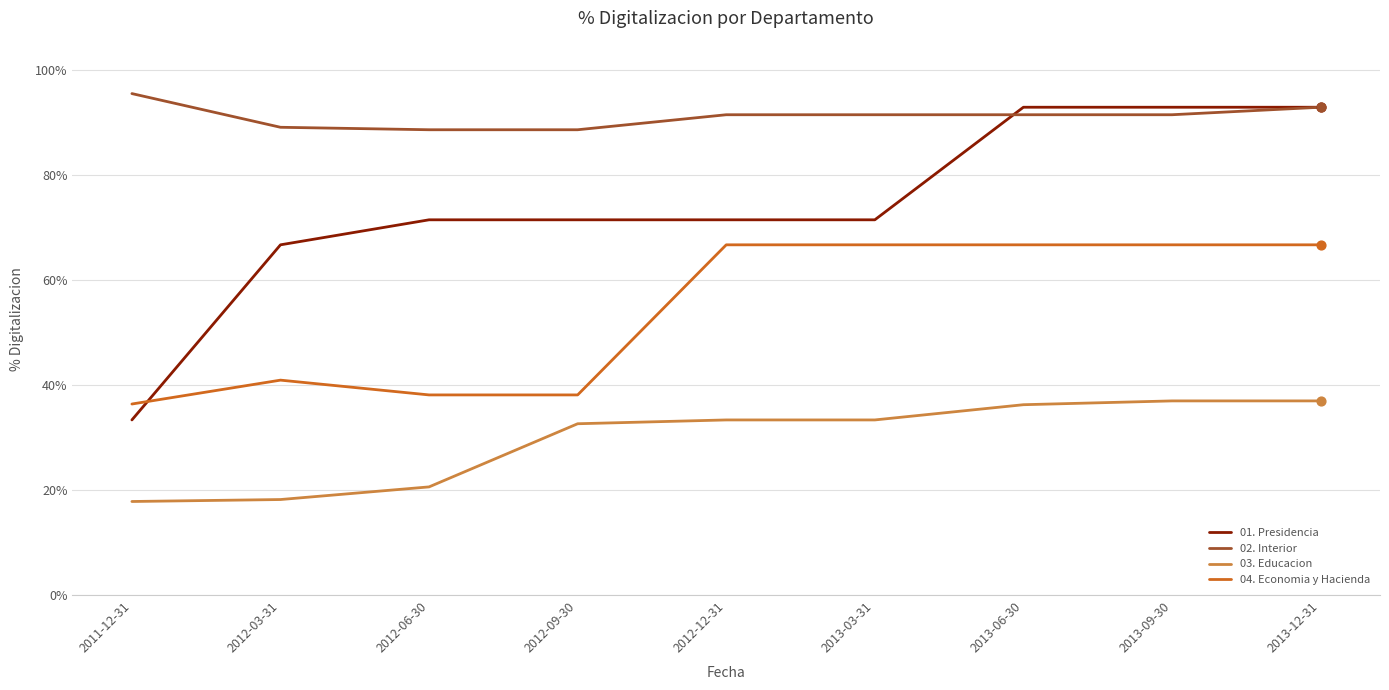

Which series has the largest total across all categories?

02. Interior